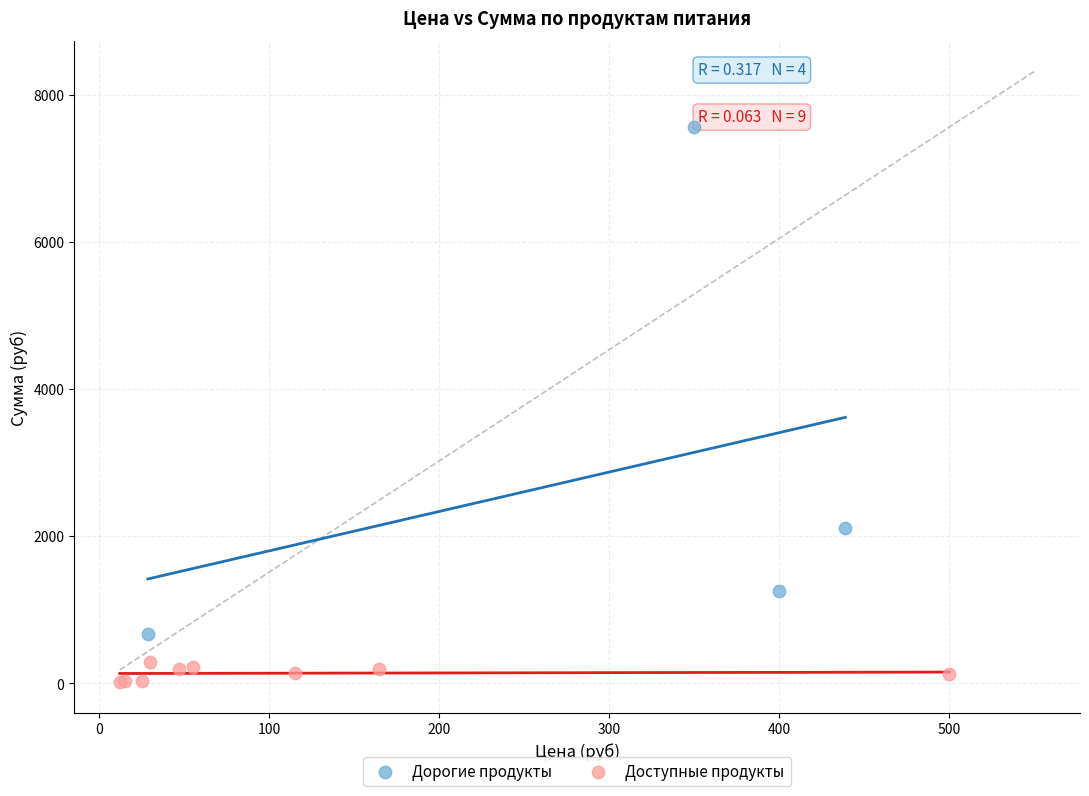

Which series has the largest Y range (max minus min)?

Дорогие продукты